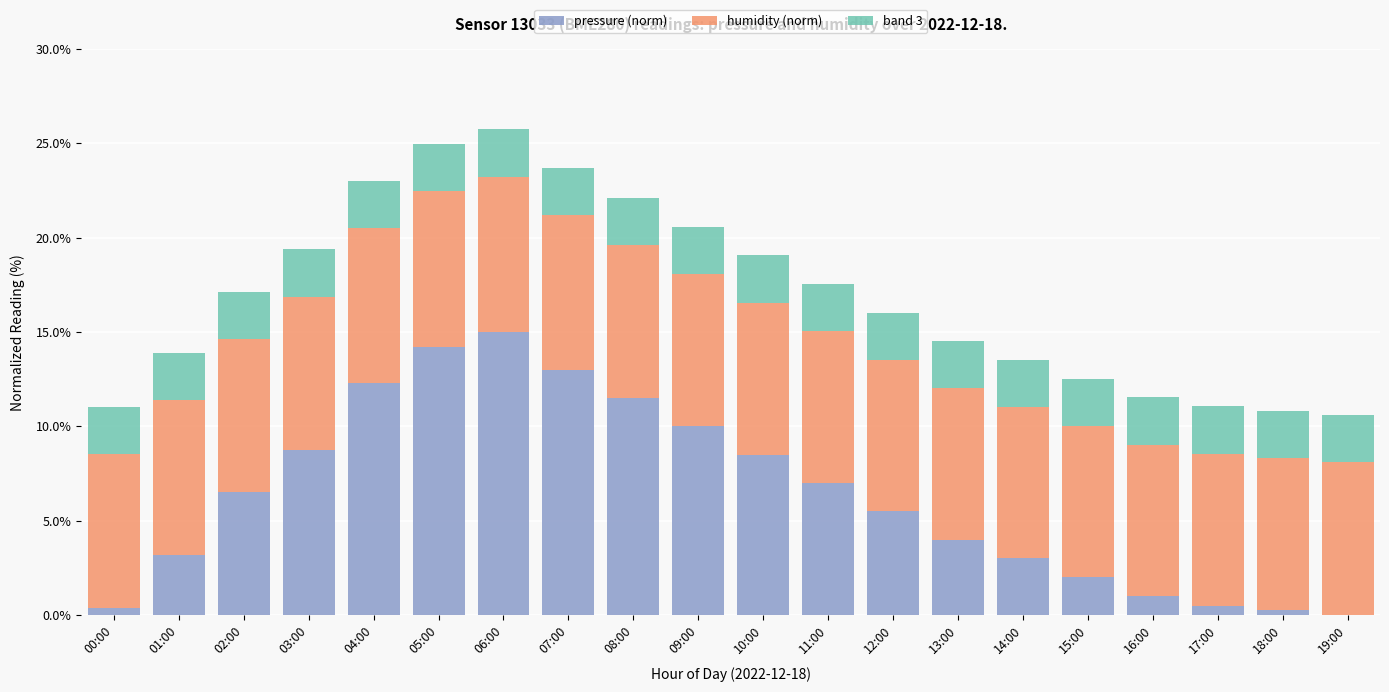

What is the total value across all series at 09:00?

20.6